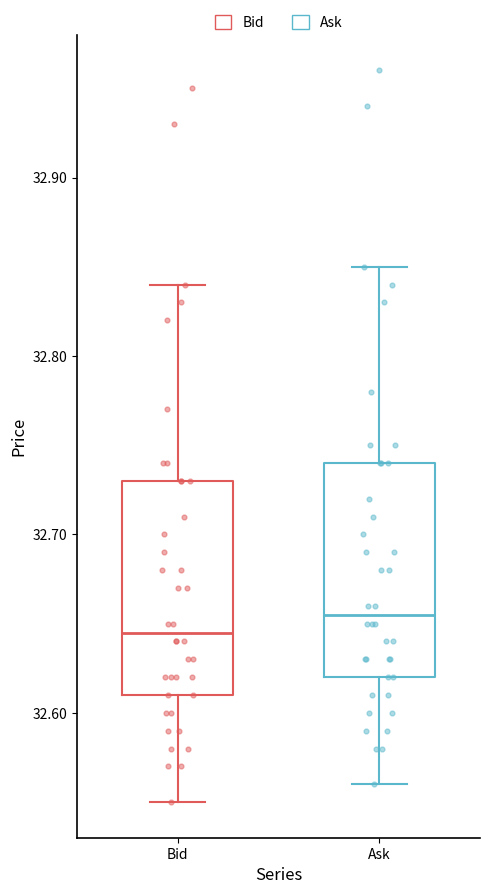

Reading left to right, read every box against the y-axis: the position of its median line, the range the box covers, and the ends of its whiskers. The values are not printed on the chart, so give them approximately, as read against the axis.

Bid: median 32.65, box 32.61 to 32.73, whiskers 32.55 to 32.84
Ask: median 32.66, box 32.62 to 32.74, whiskers 32.56 to 32.85